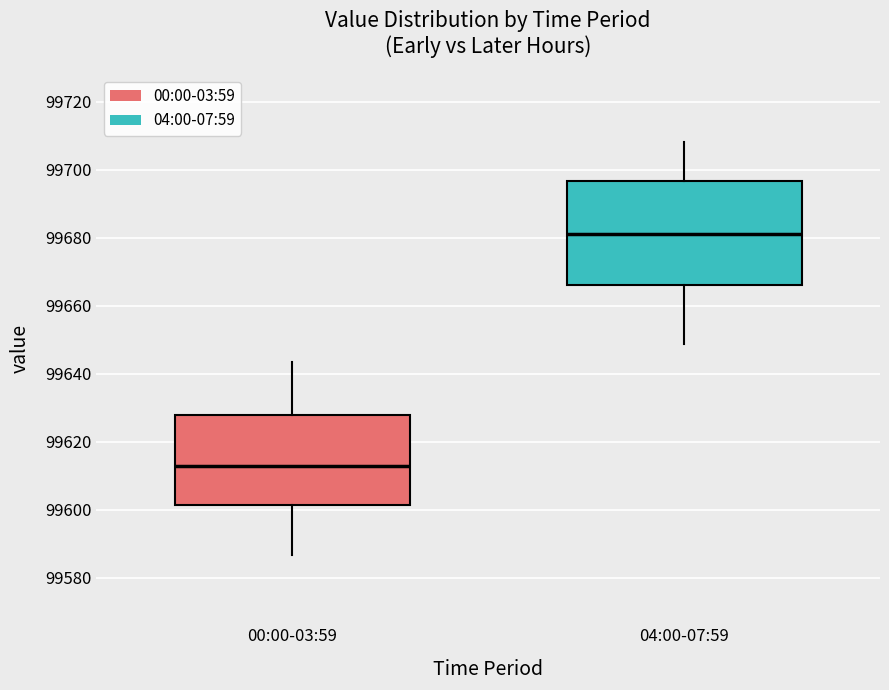

Reading left to right, read every box against the y-axis: the position of its median line, the range the box covers, and the ends of its whiskers. The values are not printed on the chart, so give them approximately, as read against the axis.

00:00-03:59: median 99612, box 99602 to 99628, whiskers 99586 to 99644
04:00-07:59: median 99682, box 99666 to 99696, whiskers 99648 to 99708